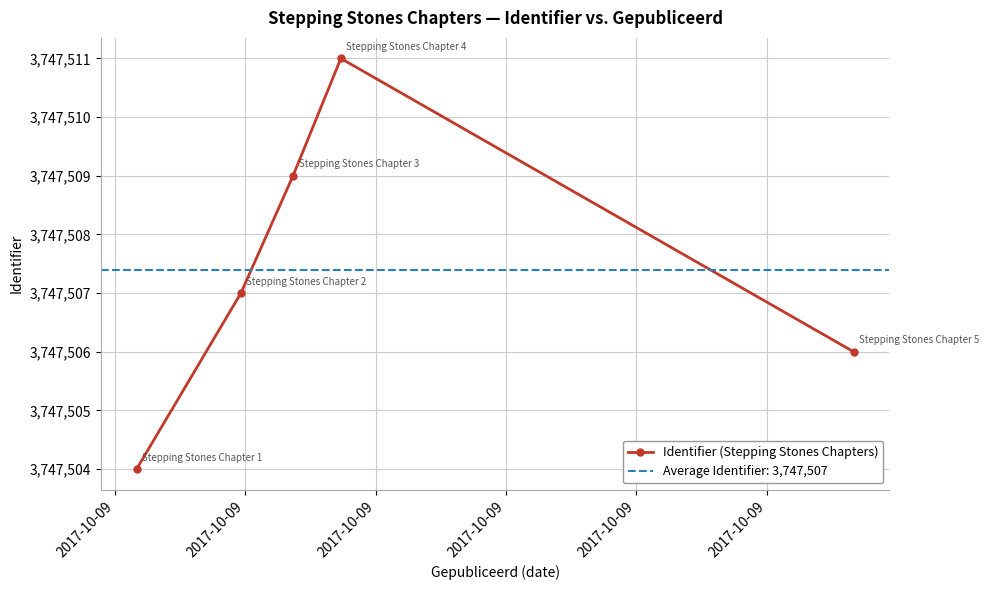

Reading left to right, what are all the values shown in this chart?

3747504	3747507	3747509	3747511	3747506